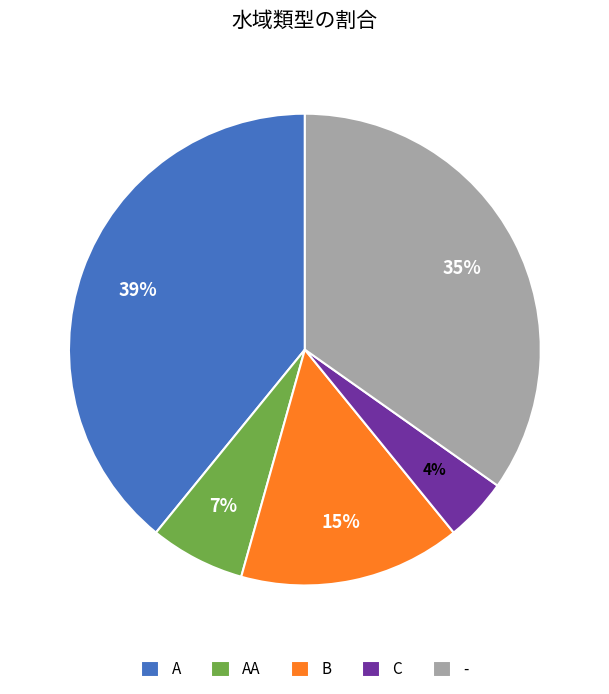

Is it true that - is 35% of the pie?

True